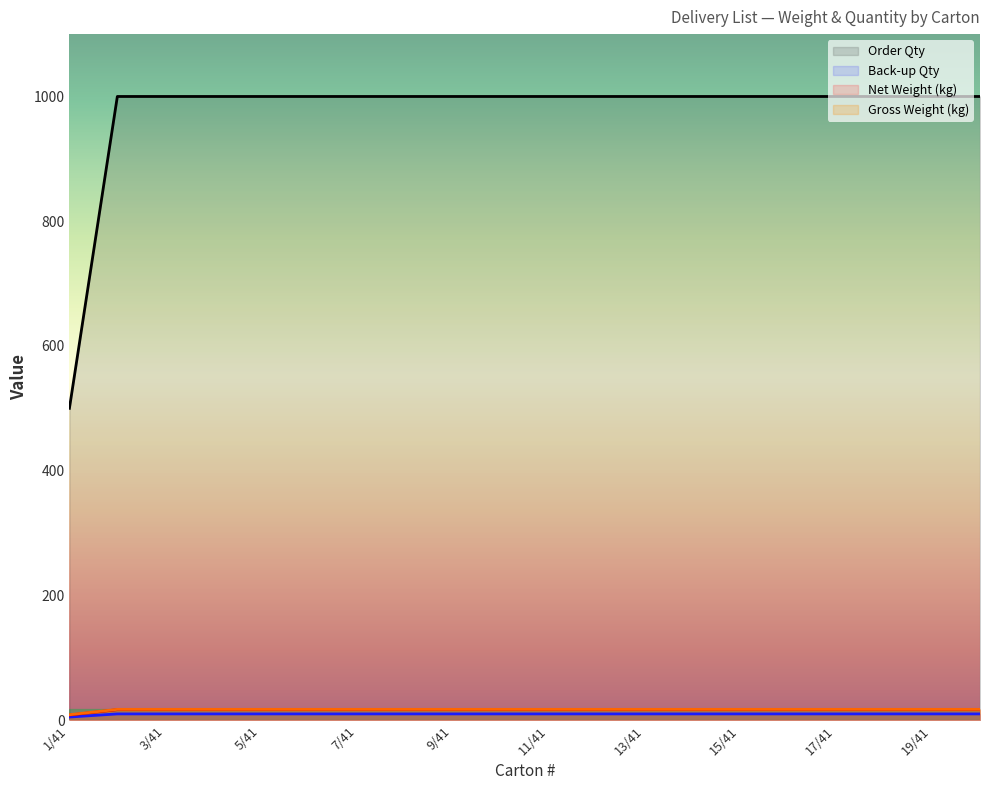

True or false: Back-up Qty has a value of 10.0 at 6/41.

True